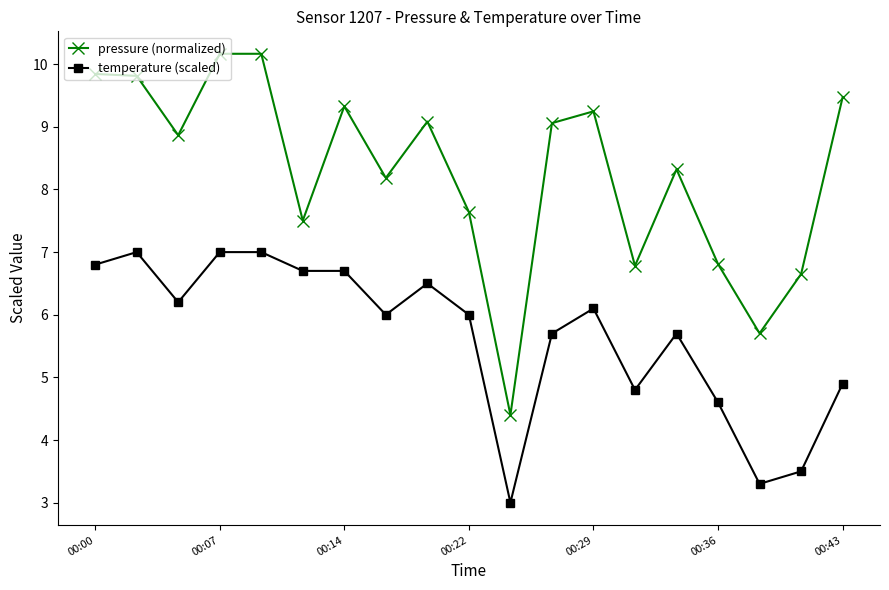

List the series in order of their overall mean, highest first.

pressure (normalized), temperature (scaled)